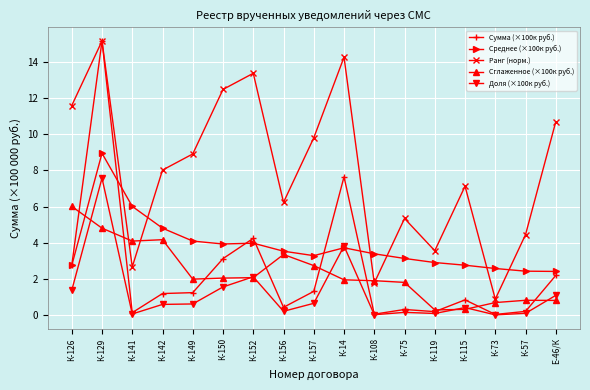

What is the label of the 1st point from the left?

К-126